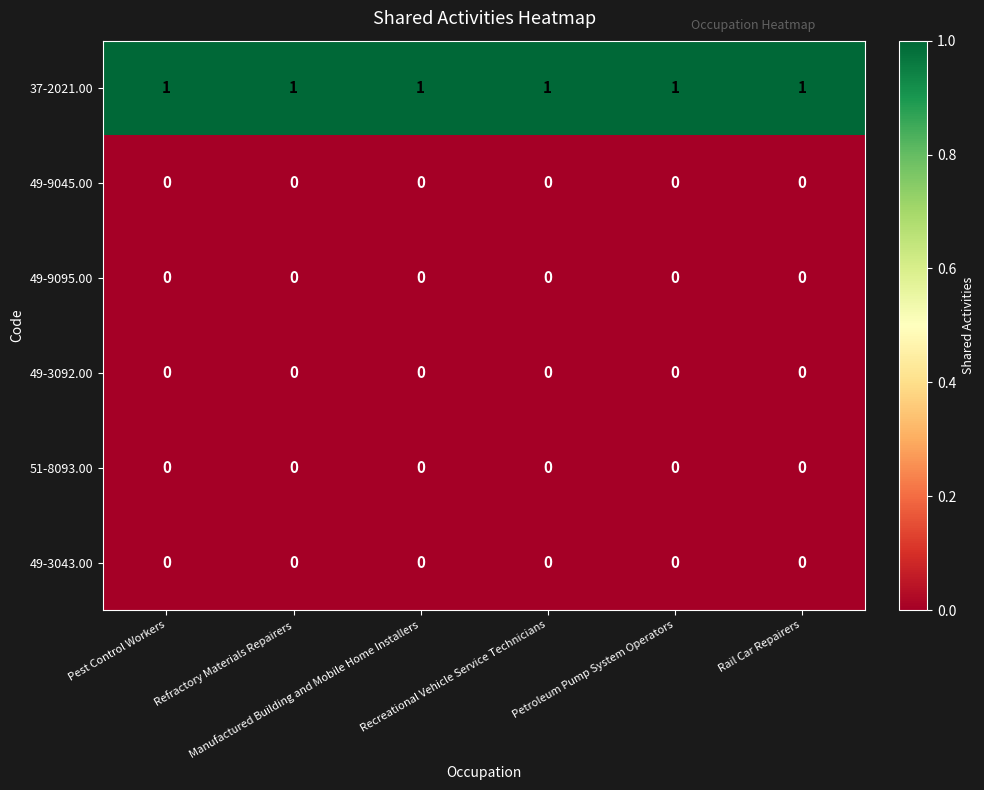

Which series has the largest total across all categories?

37-2021.00